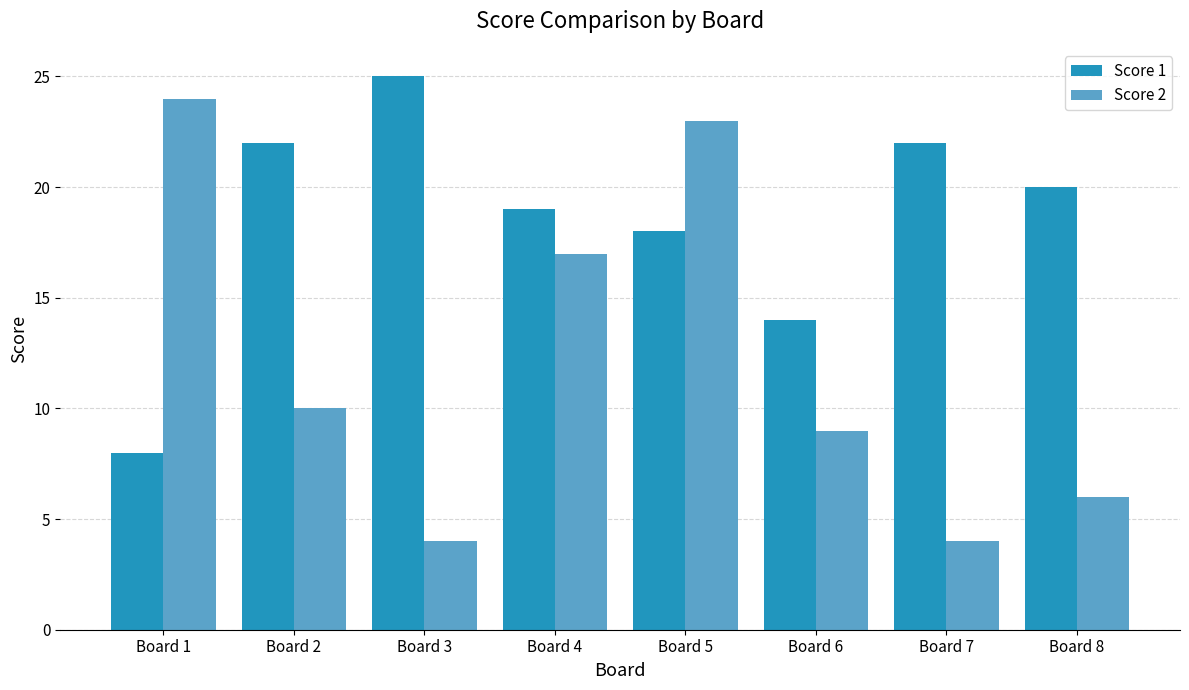

What is the smallest value displayed?

4